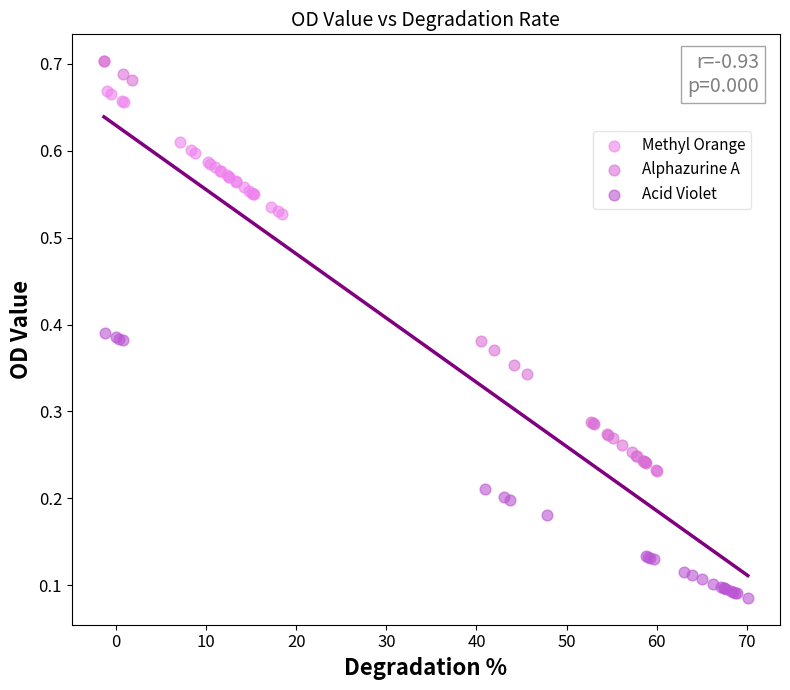

Which series has the largest Y range (max minus min)?

Alphazurine A